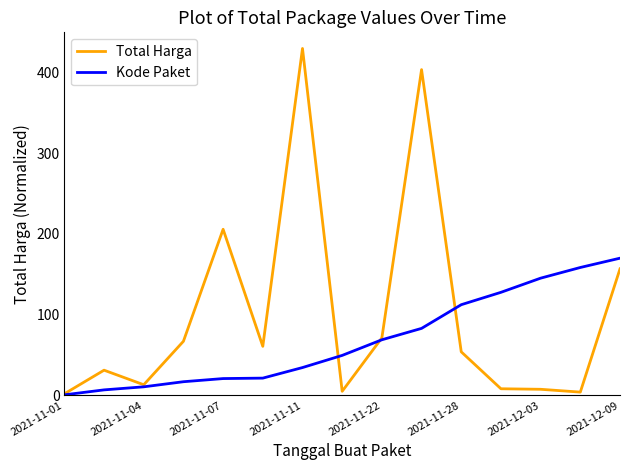

Which series has the largest total across all categories?

Total Harga